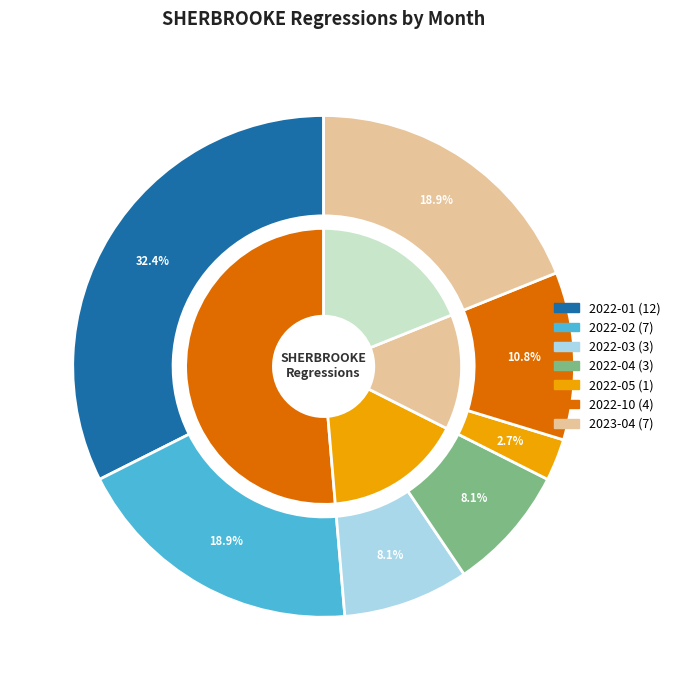

What is the change in value from 2022-02 to 2022-03?

-4